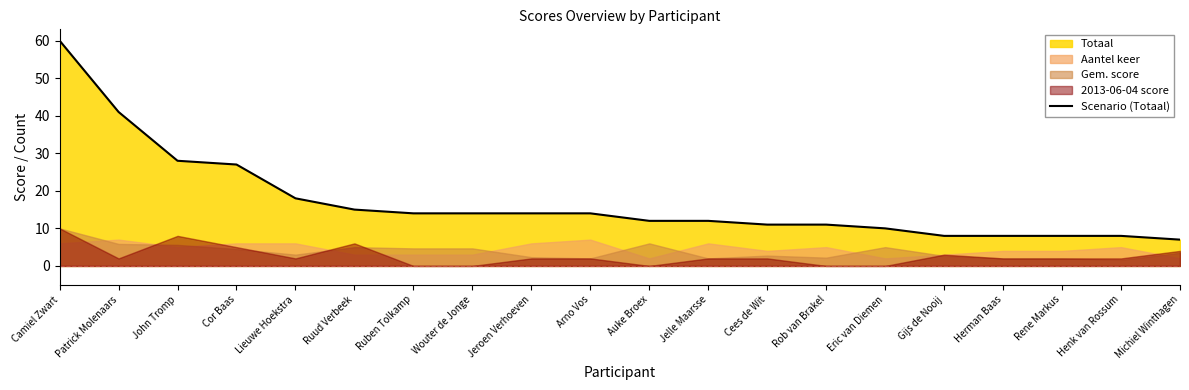

Count the number of values greater than 14.

6